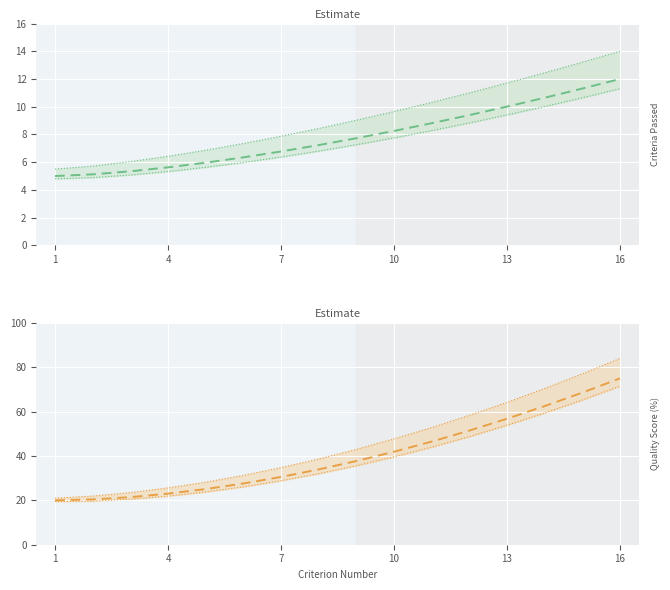

Reading right to left, list all the values displayed in this chart.

Criteria_Passed: 12.0	11.3	10.6	10.0	9.4	8.8	8.3	7.7	7.2	6.8	6.3	6.0	5.6	5.3	5.1	5.0
Quality_Score_Percent: 75.0	68.6	62.5	56.8	51.5	46.5	41.9	37.7	34.0	30.6	27.6	25.1	23.0	21.5	20.4	20.0